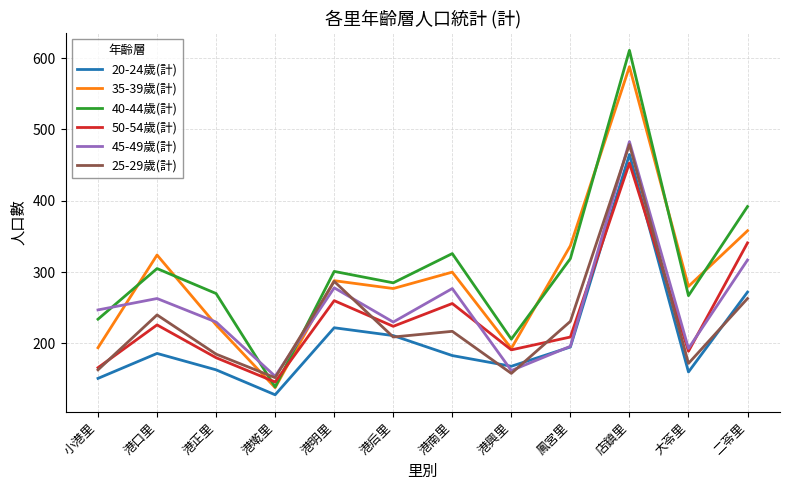

What is the average value of the 50-54歲(計) series?

237